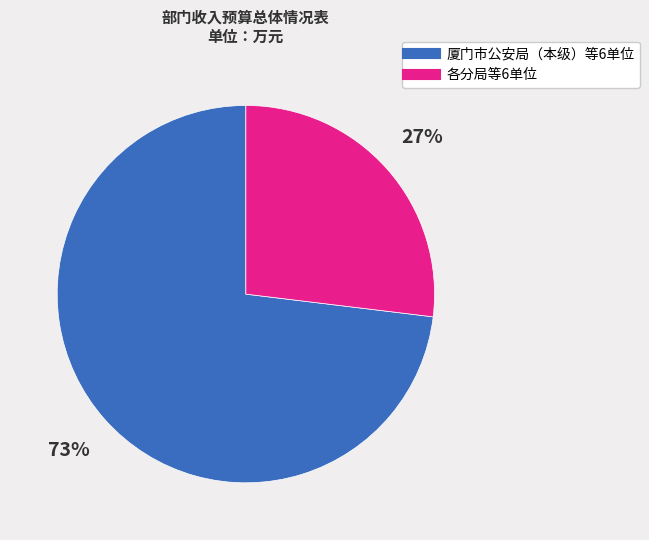

To the nearest percent, what is the average slice percentage?

50%